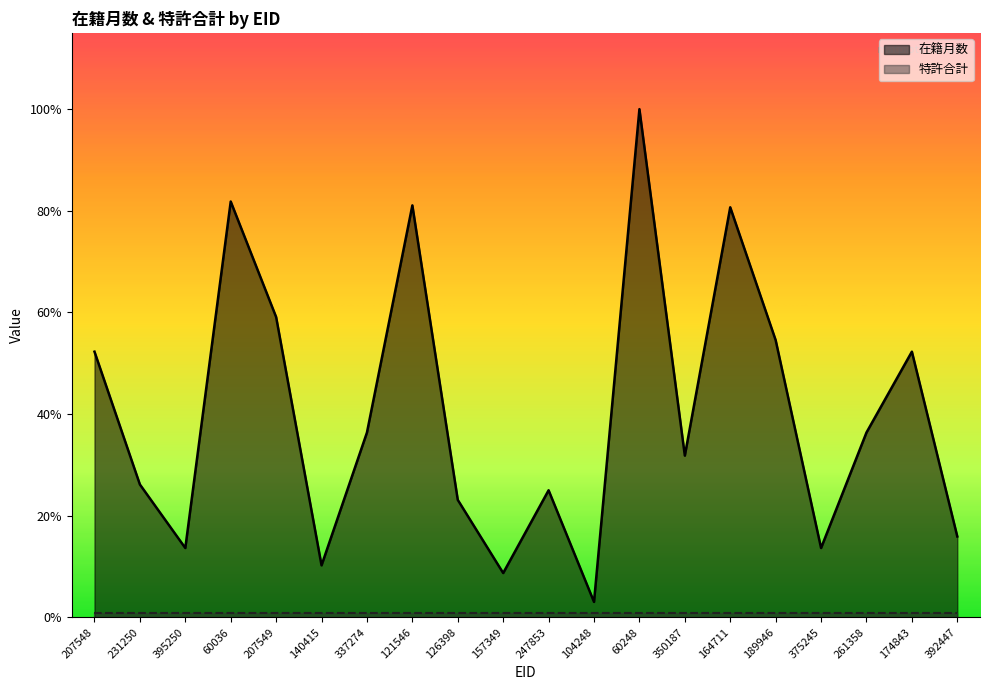

True or false: the data shows 96 at 261358.

True